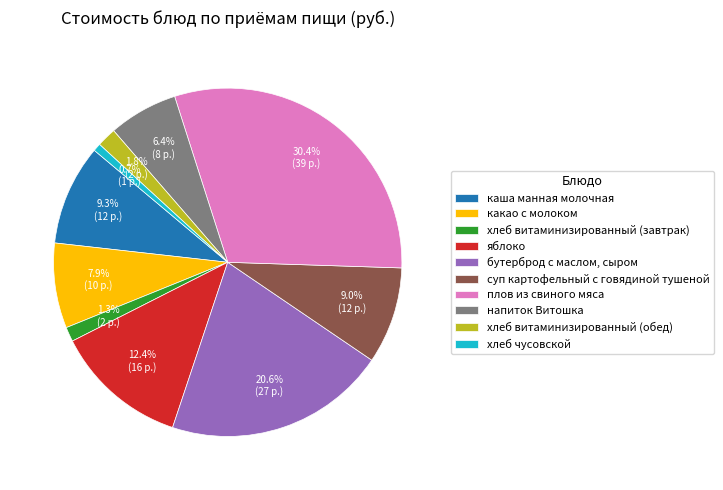

Is there any slice that represents more than half of the pie?

No